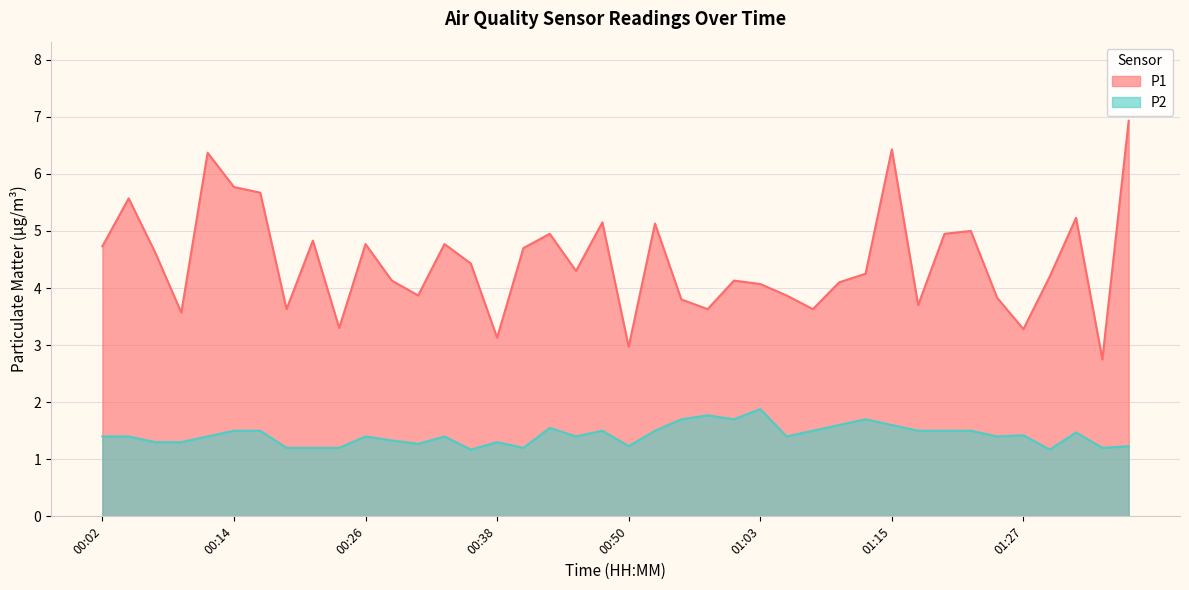

The P2 series shows 1.4 at 00:04. True or false?

True